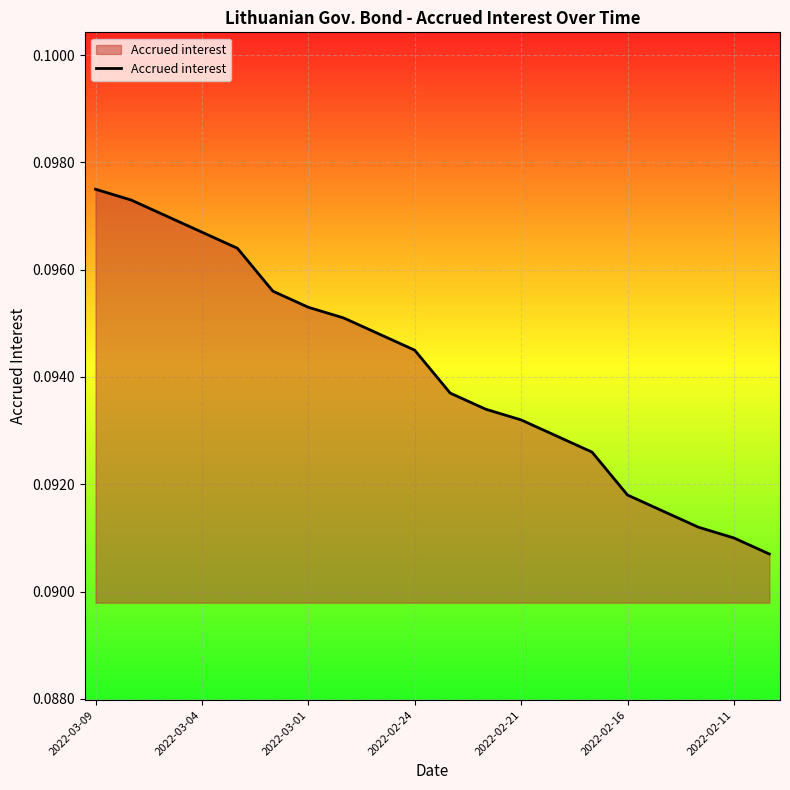

How many lines are shown in the chart?

1